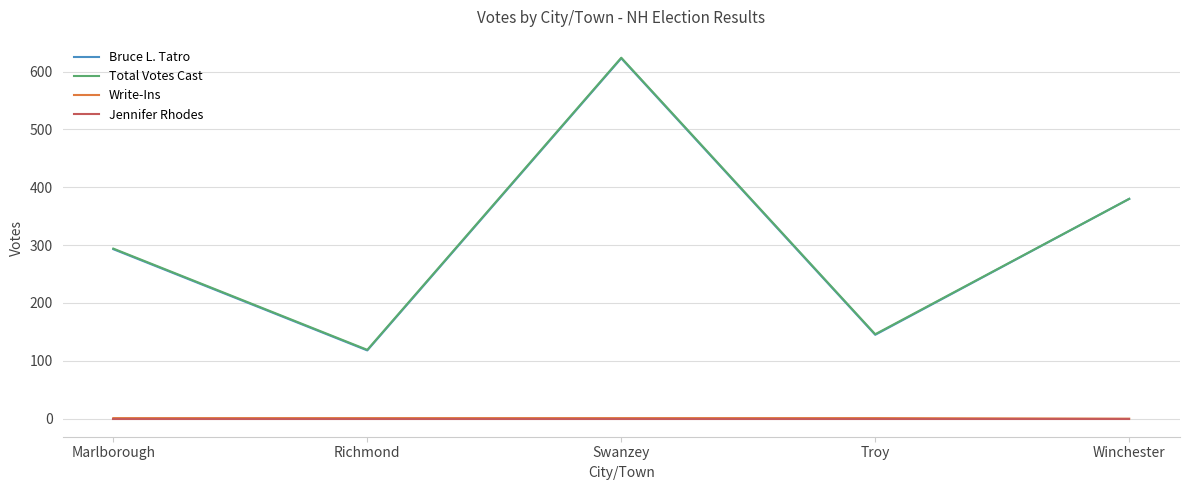

True or false: Write-Ins and Total Votes Cast intersect in this chart.

False